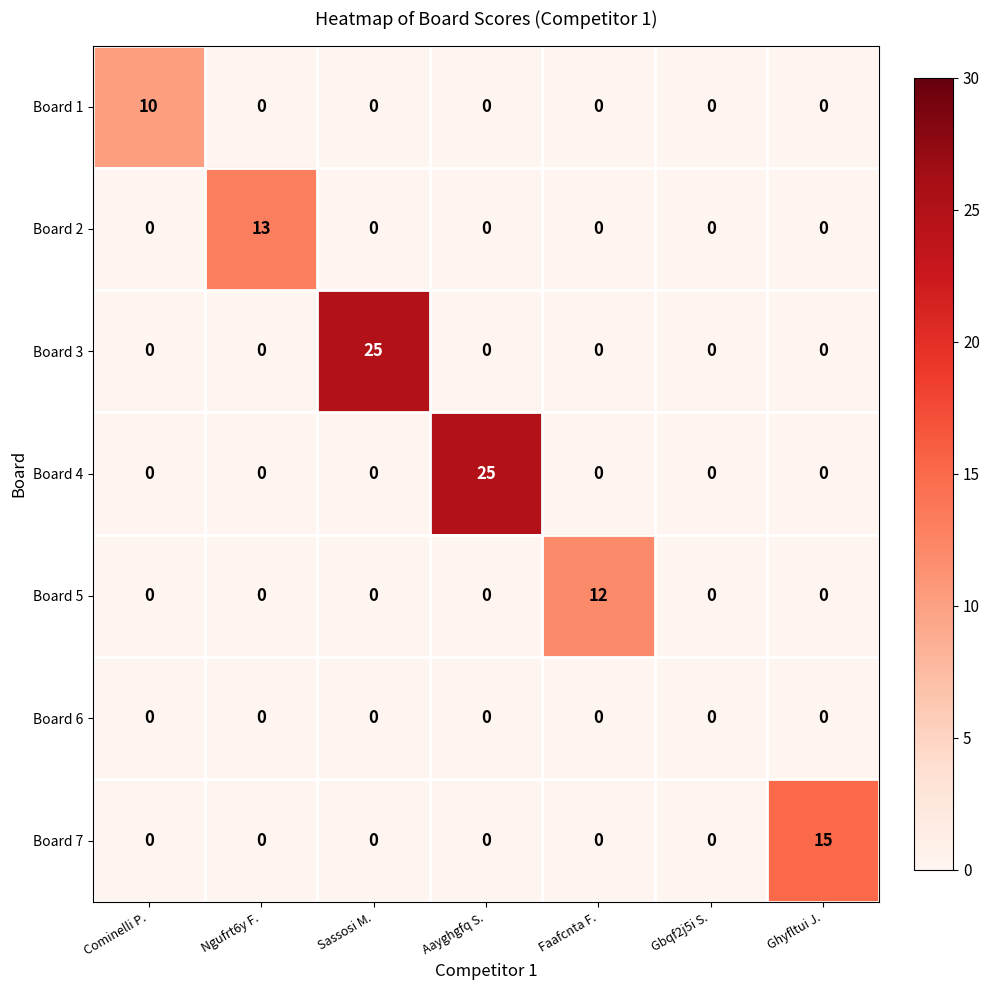

Is the value of Board 2 at Ngufrt6y F. greater than the value of Board 3 at Sassosi M.?

No